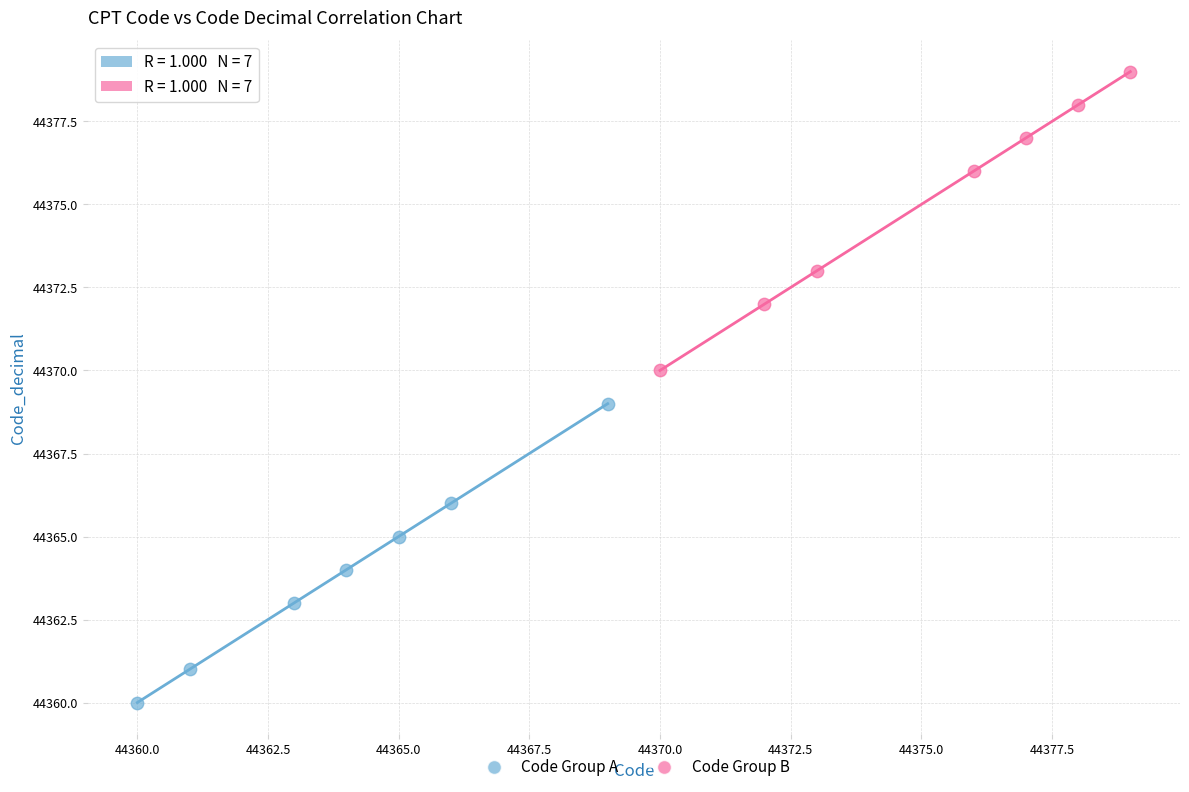

Which series reaches the minimum Y coordinate?

Code Group A